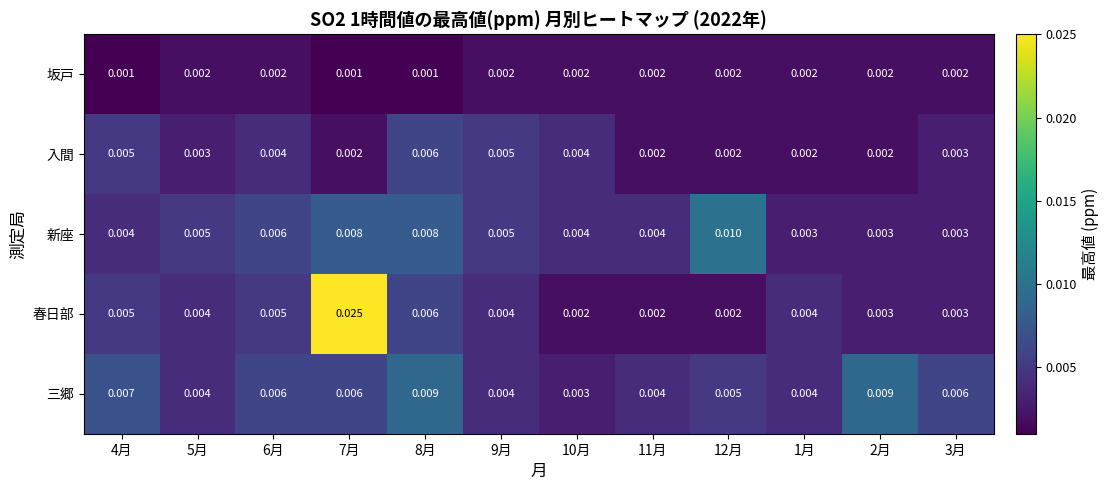

Which series has the widest spread of values?

春日部